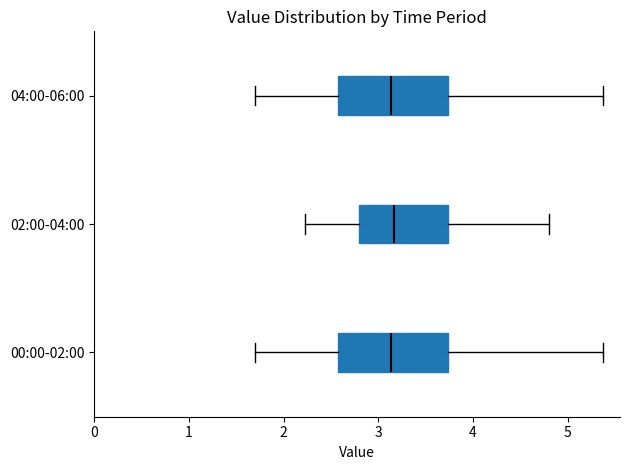

Where does the left whisker of the box for 00:00-02:00 end on the x-axis? The values are not printed on the chart, so give them approximately, as read against the axis.

1.7